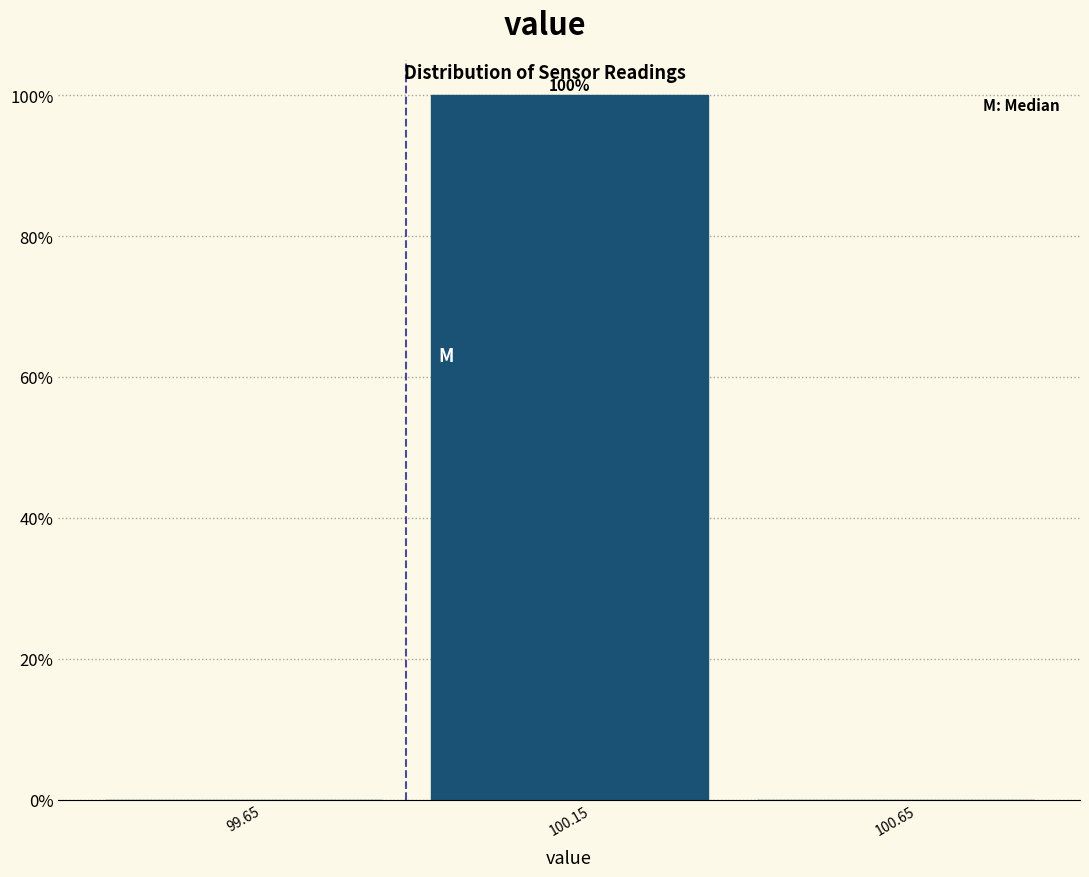

Over which range of the x-axis is the bar tallest?

99.9 to 100.4